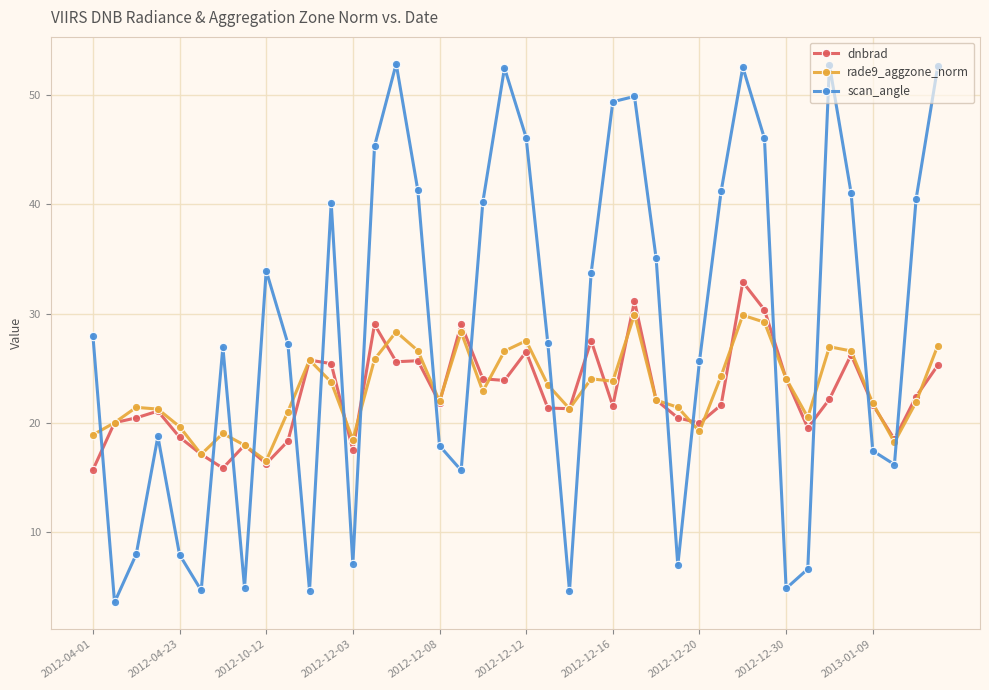

True or false: rade9_aggzone_norm has more than 2 interior local peaks.

True